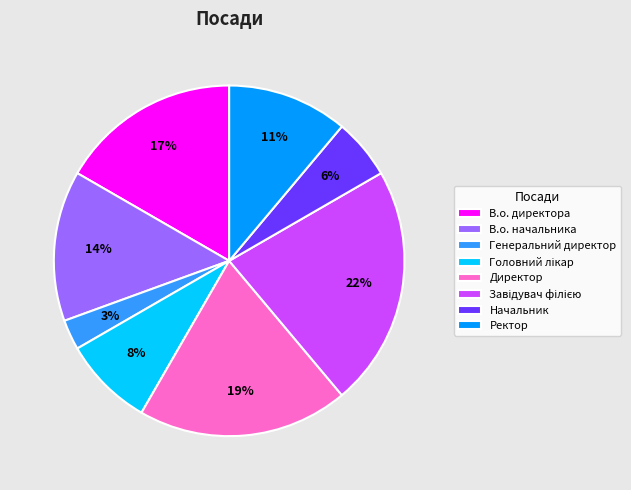

What is the smallest slice in the pie chart?

Генеральний директор